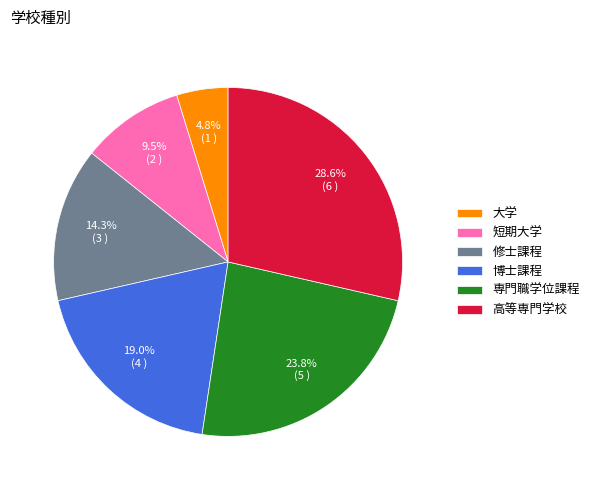

The 大学 slice represents 12% of the pie. True or false?

False